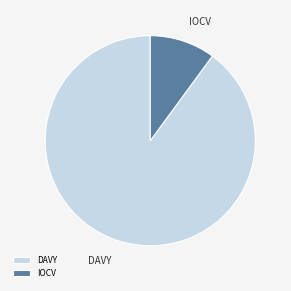

Is there a majority slice in this chart?

Yes